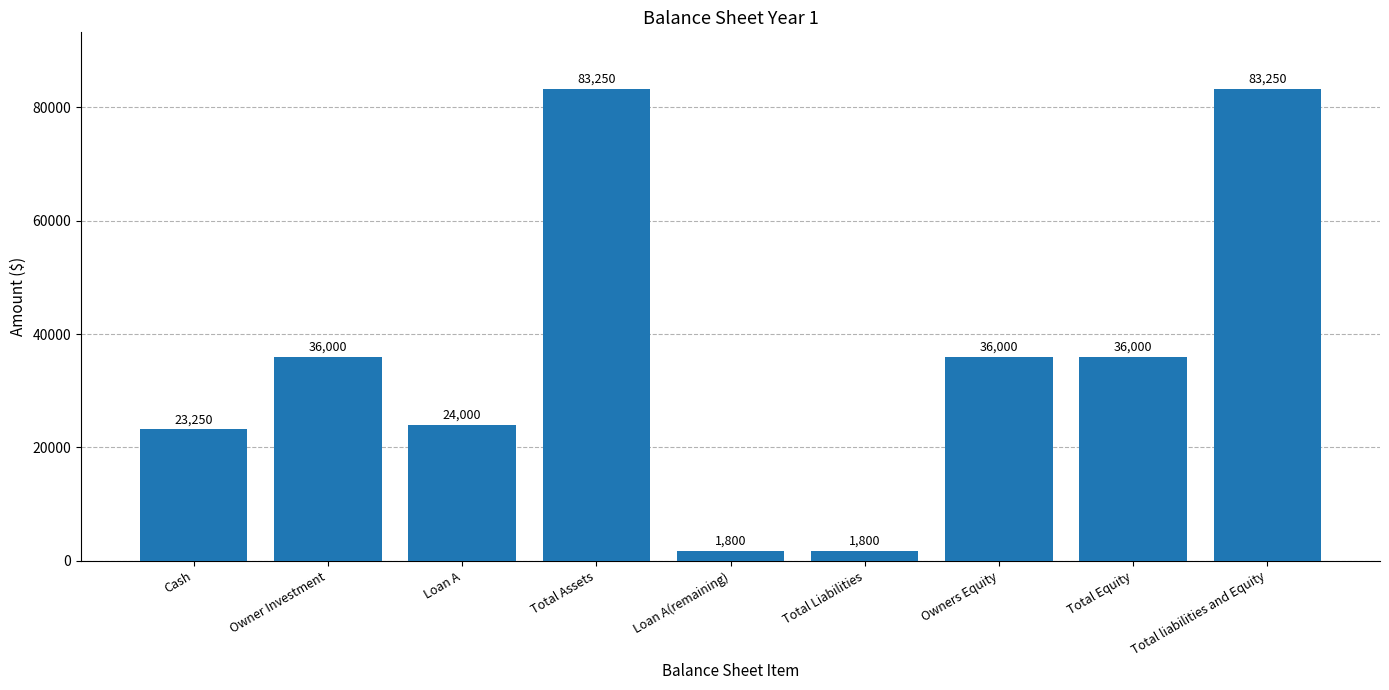

True or false: the data shows 25103 at Owners Equity.

False